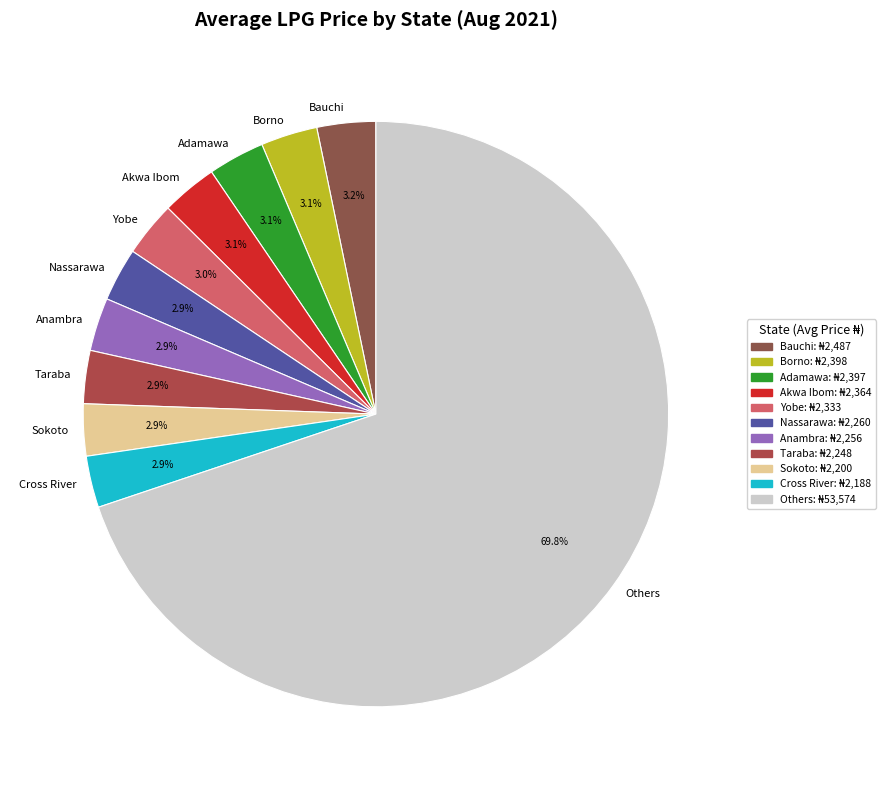

What is the ratio of the value at Nassarawa to the value at Anambra?

1.0